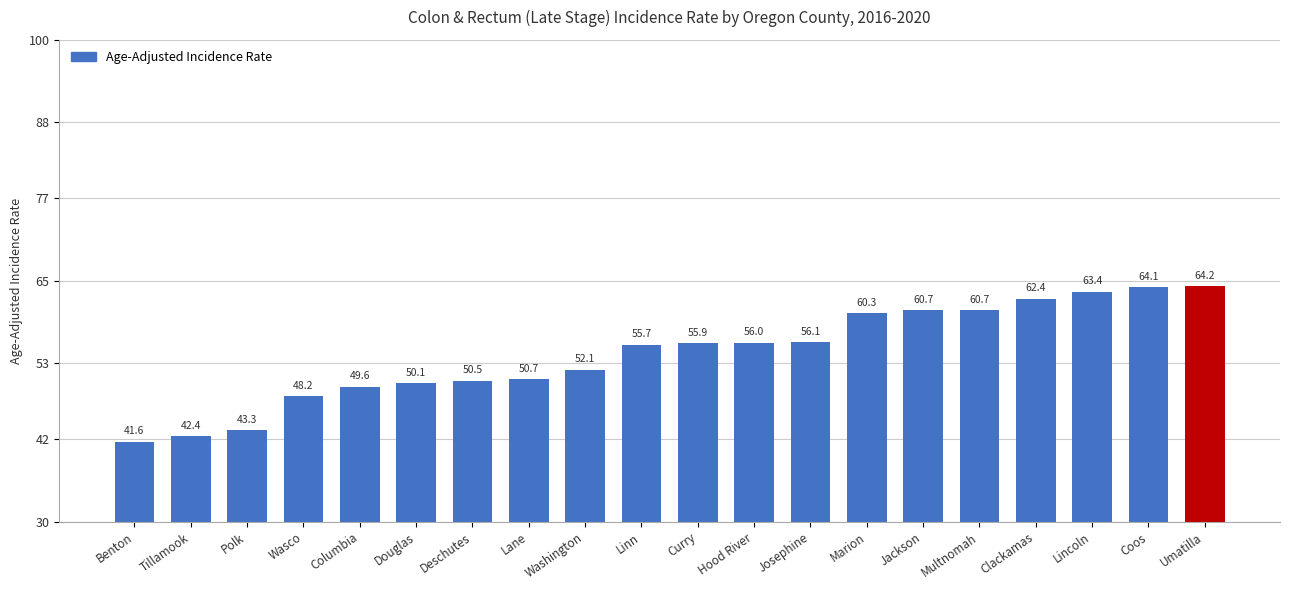

What is the average value?

54.4